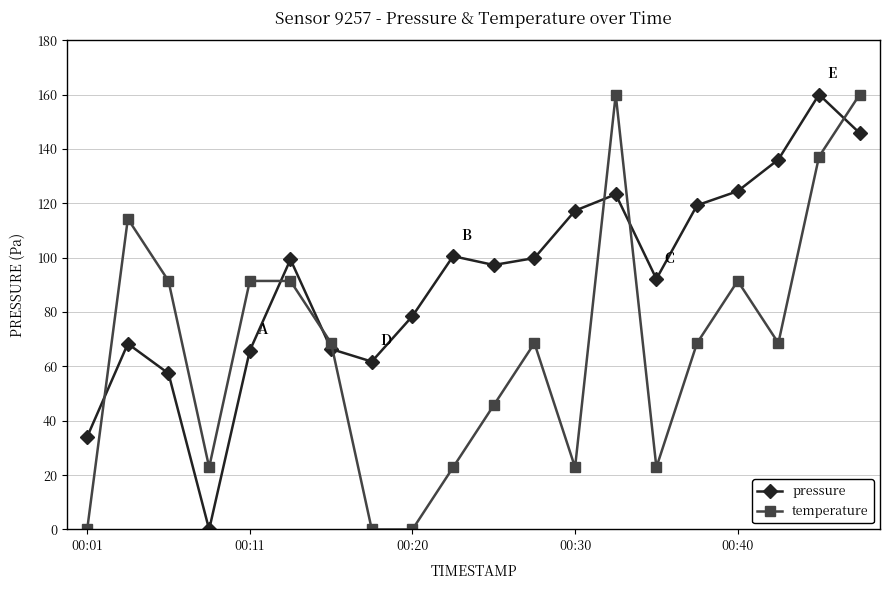

At how many categories does at least one series exceed 74?

16